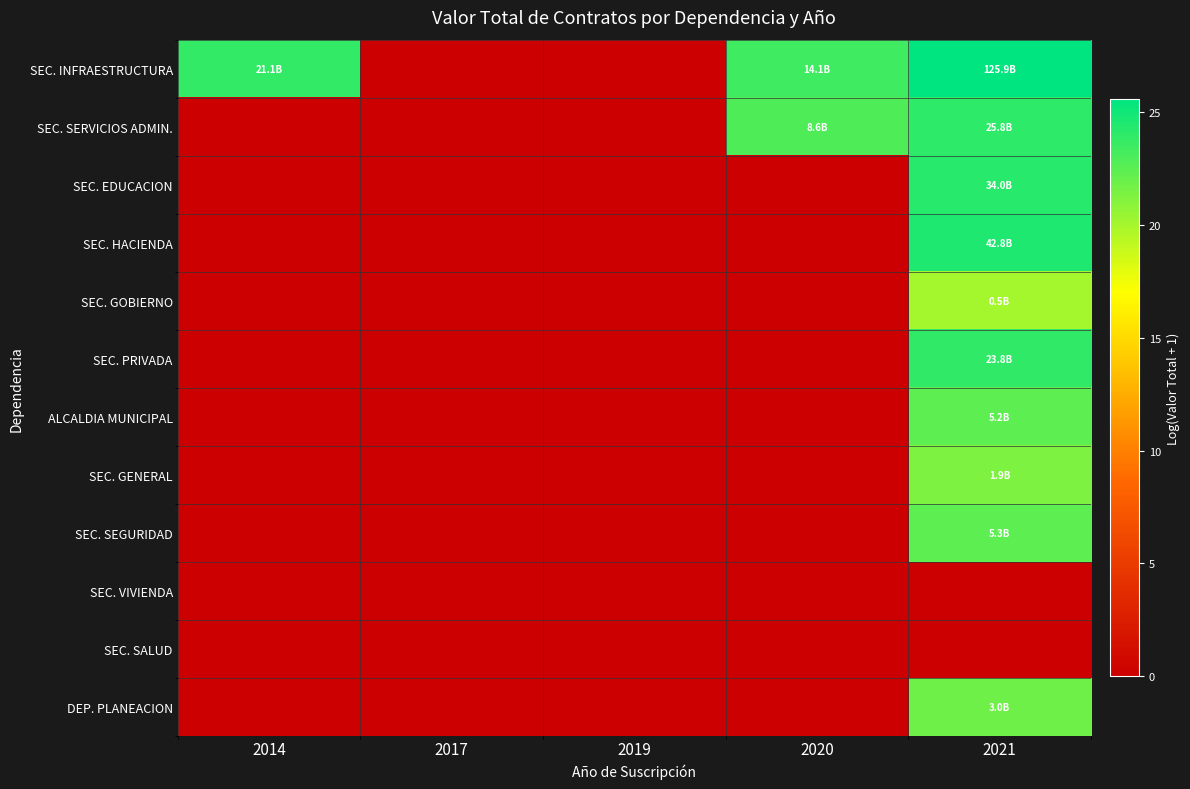

Reading right to left, list all the values displayed in this chart.

SEC. INFRAESTRUCTURA: 2021=25.6	2020=23.4	2019=0.0	2017=0.0	2014=23.8
SEC. SERVICIOS ADMIN.: 2021=24.0	2020=22.9	2019=0.0	2017=0.0	2014=0.0
SEC. EDUCACION: 2021=24.2	2020=0.0	2019=0.0	2017=0.0	2014=0.0
SEC. HACIENDA: 2021=24.5	2020=0.0	2019=0.0	2017=0.0	2014=0.0
SEC. GOBIERNO: 2021=20.0	2020=0.0	2019=0.0	2017=0.0	2014=0.0
SEC. PRIVADA: 2021=23.9	2020=0.0	2019=0.0	2017=0.0	2014=0.0
ALCALDIA MUNICIPAL: 2021=22.4	2020=0.0	2019=0.0	2017=0.0	2014=0.0
SEC. GENERAL: 2021=21.4	2020=0.0	2019=0.0	2017=0.0	2014=0.0
SEC. SEGURIDAD: 2021=22.4	2020=0.0	2019=0.0	2017=0.0	2014=0.0
SEC. VIVIENDA: 2021=0.0	2020=0.0	2019=0.0	2017=0.0	2014=0.0
SEC. SALUD: 2021=0.0	2020=0.0	2019=0.0	2017=0.0	2014=0.0
DEP. PLANEACION: 2021=21.8	2020=0.0	2019=0.0	2017=0.0	2014=0.0